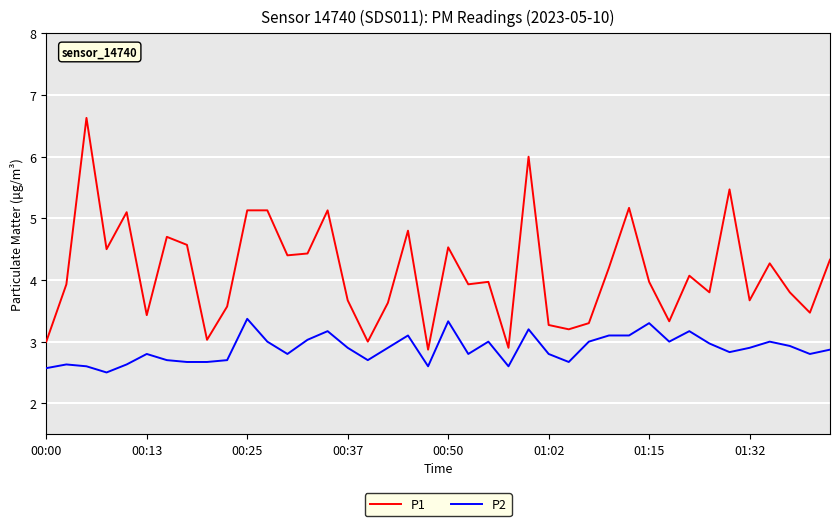

Which series has the largest total across all categories?

P1